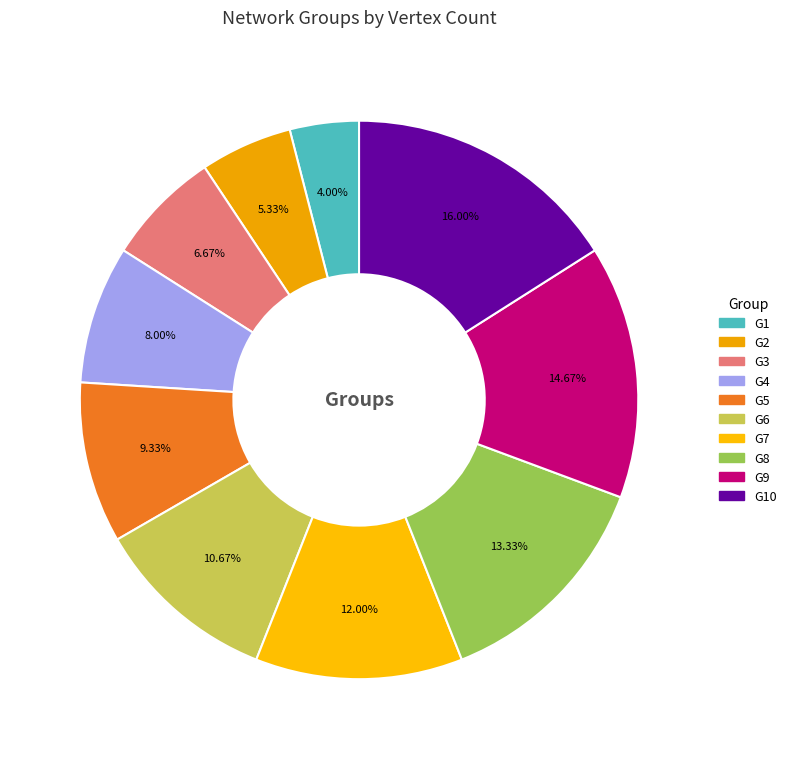

How many segments does this pie chart have?

10